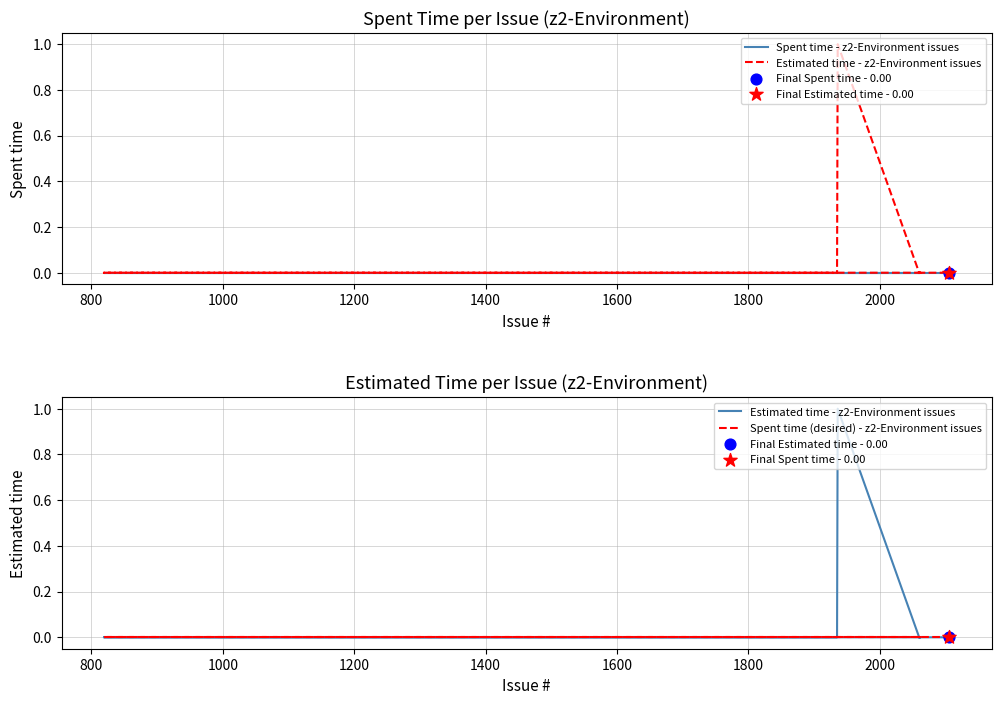

Which series reaches the minimum Y coordinate?

Spent time - z2-Environment issues